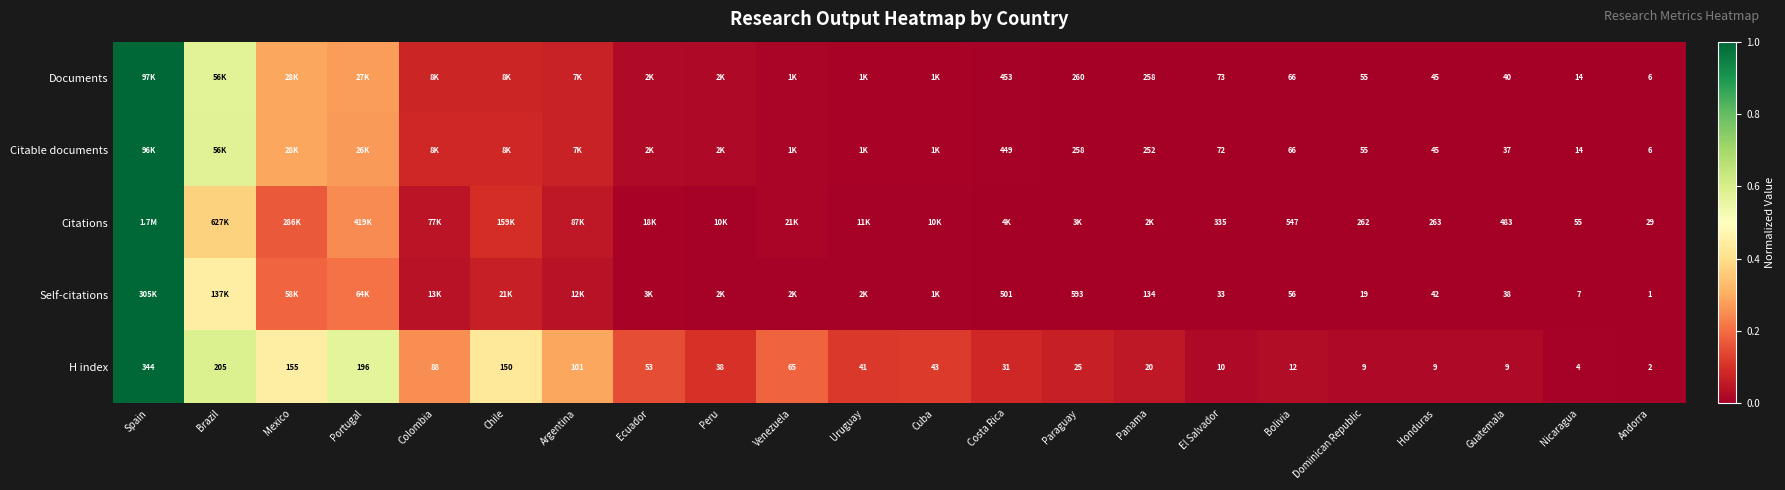

Is the value of Citable documents at Paraguay greater than the value of Self-citations at Guatemala?

Yes